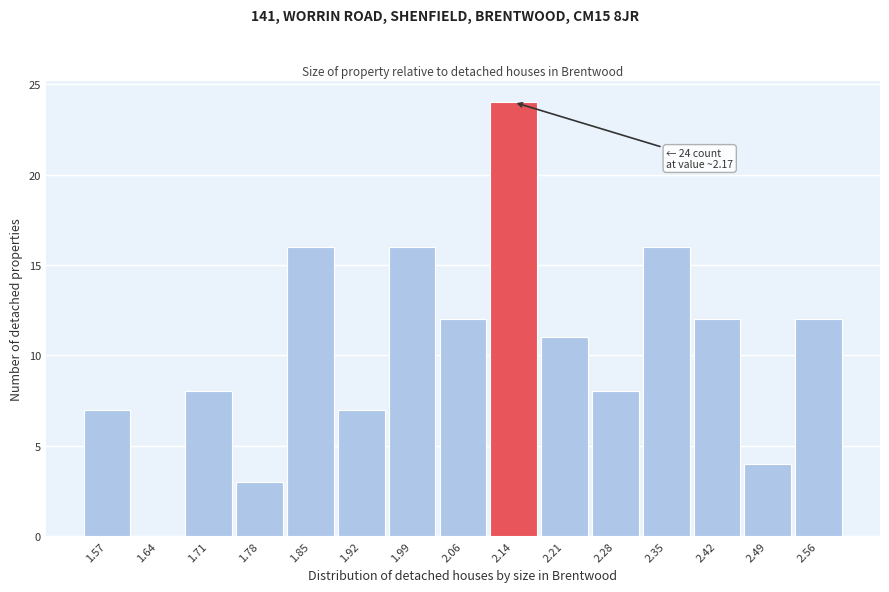

Reading right to left, extract all data points from this chart.

2.56=12	2.49=4	2.42=12	2.35=16	2.28=8	2.21=11	2.14=24	2.06=12	1.99=16	1.92=7	1.85=16	1.78=3	1.71=8	1.64=0	1.57=7